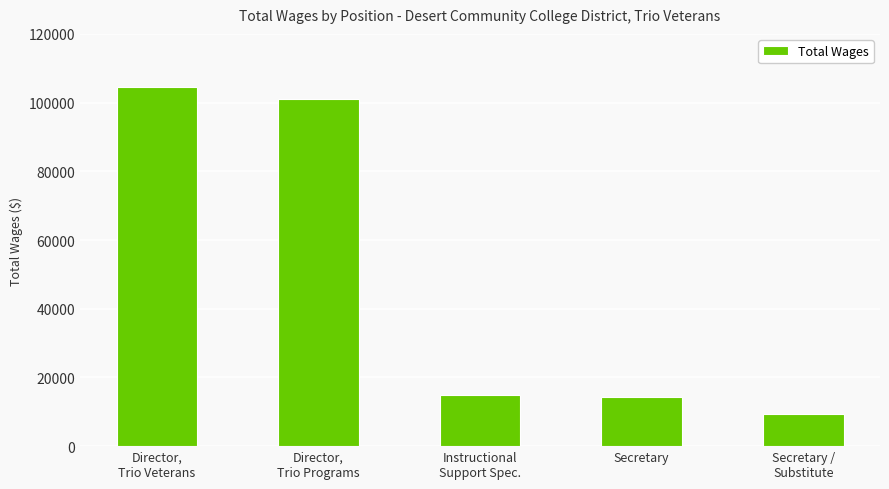

True or false: the data shows 155409 at Director,
Trio Programs.

False